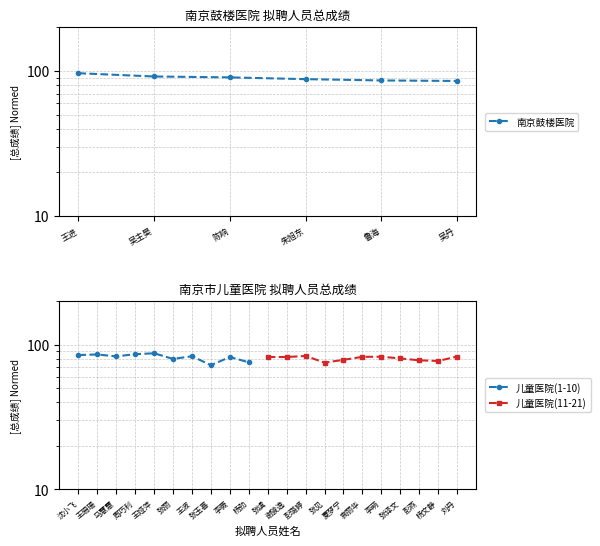

The value at 吴丹 is 119.5. True or false?

False